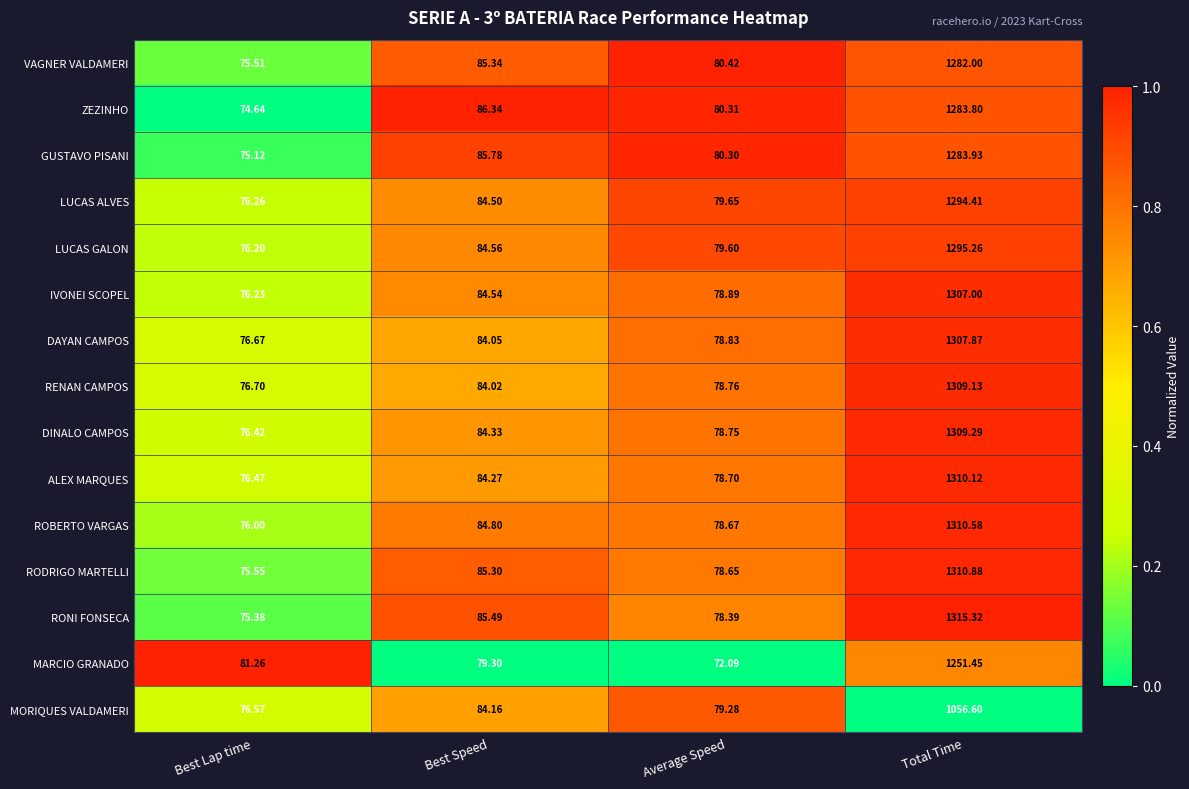

What is the total value across all series at Average Speed?

1181.3